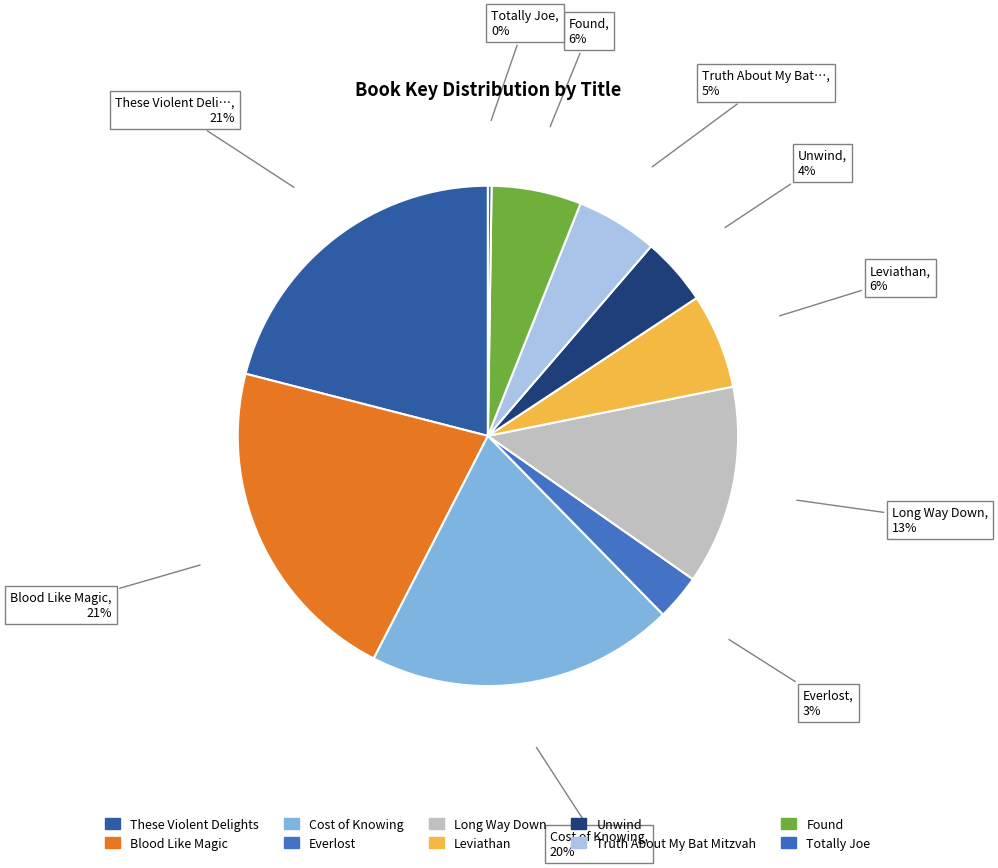

To the nearest percent, what is the difference between the largest and smallest slice percentages?

21%